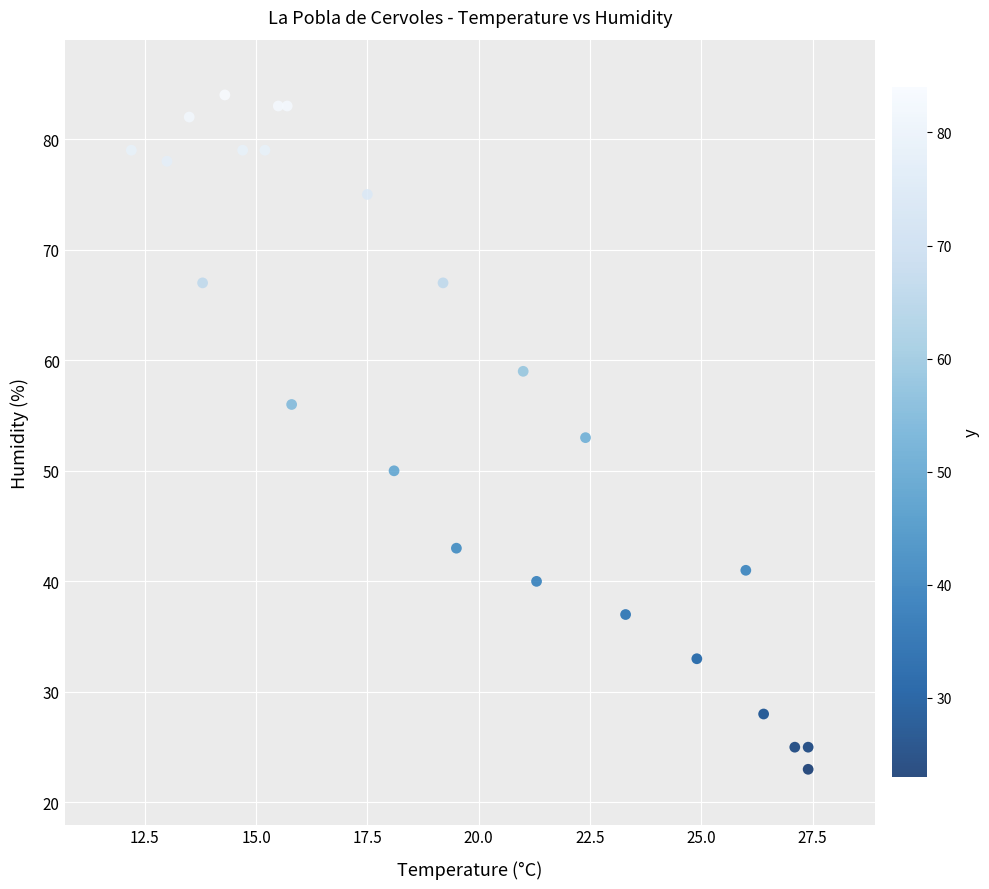

What is the range of Y values (max minus min)?

61